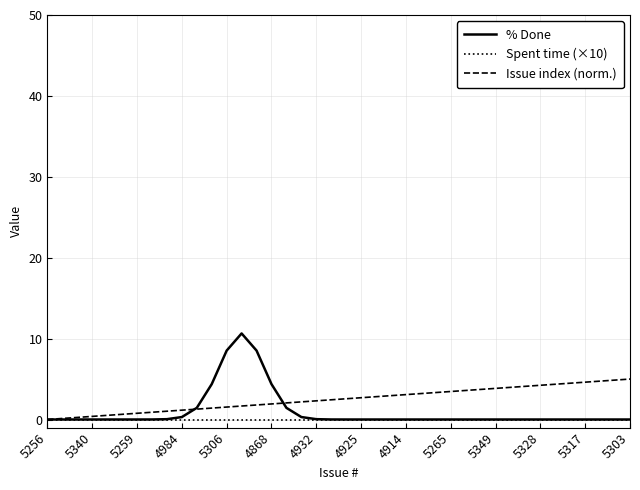

In % Done, how many points are higher than both neighbors (excluding endpoints)?

1